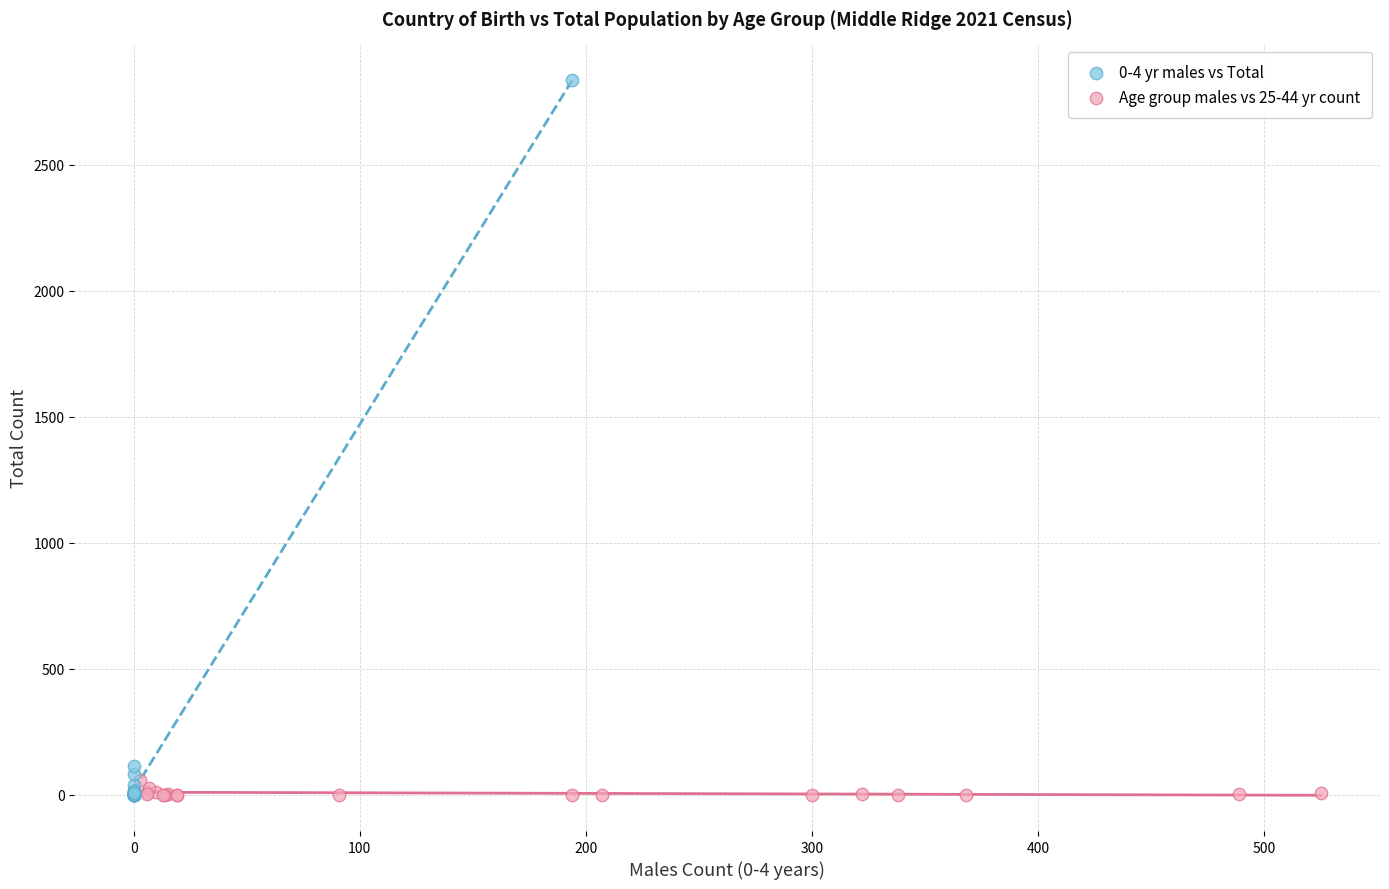

Which series has the largest Y range (max minus min)?

0-4 yr males vs Total